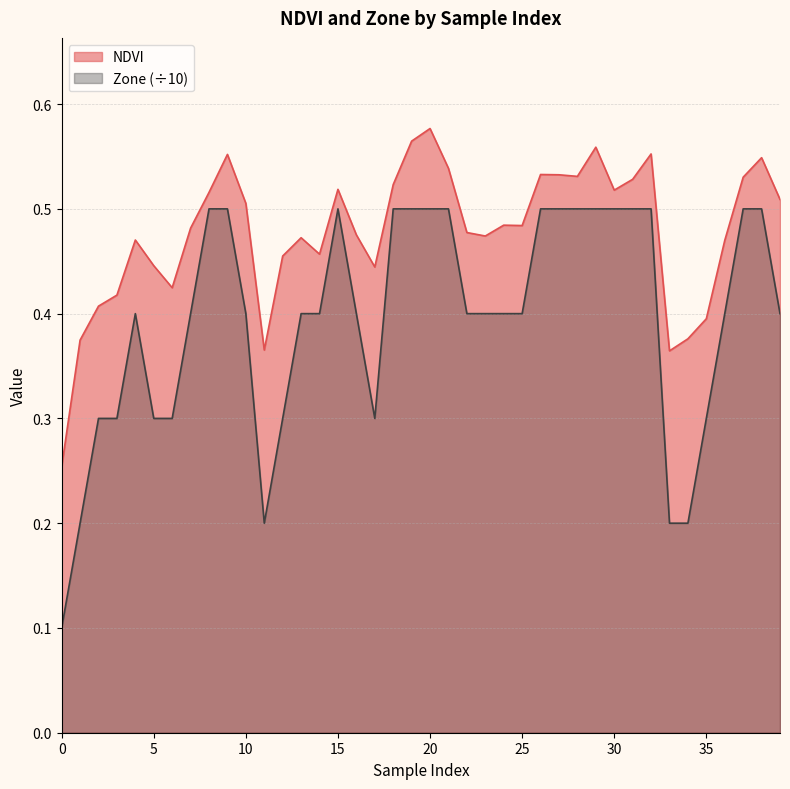

True or false: Zone has a value of 0.2 at 33.

True